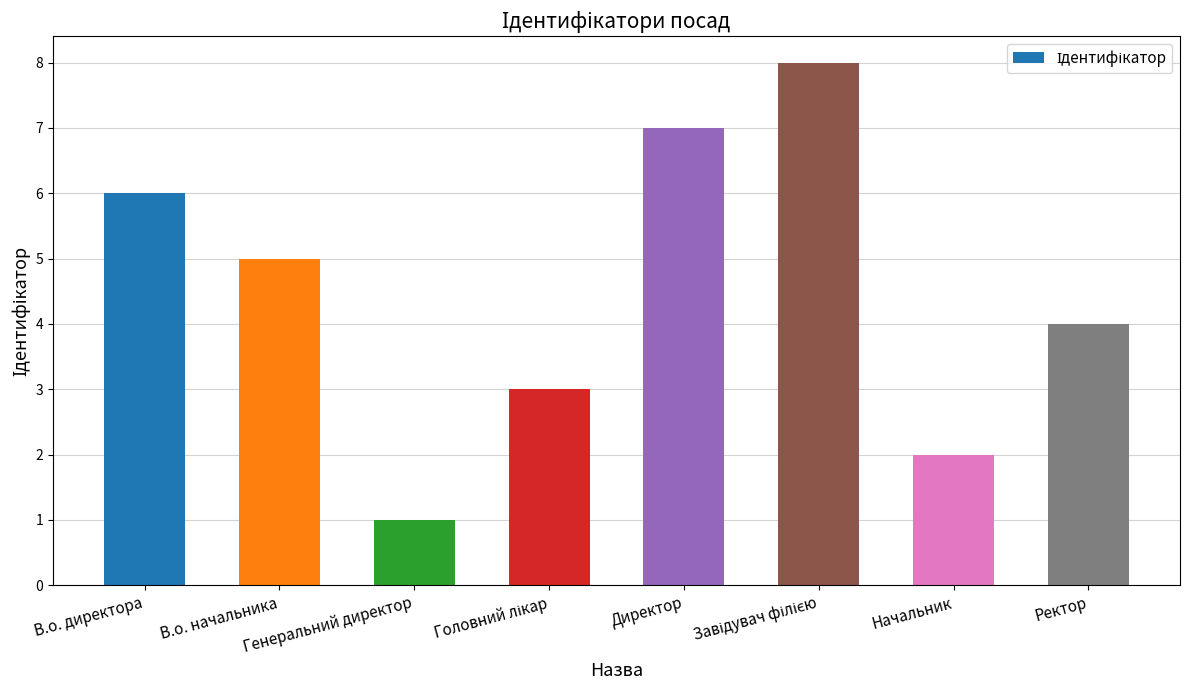

What is the maximum value shown in the chart?

8